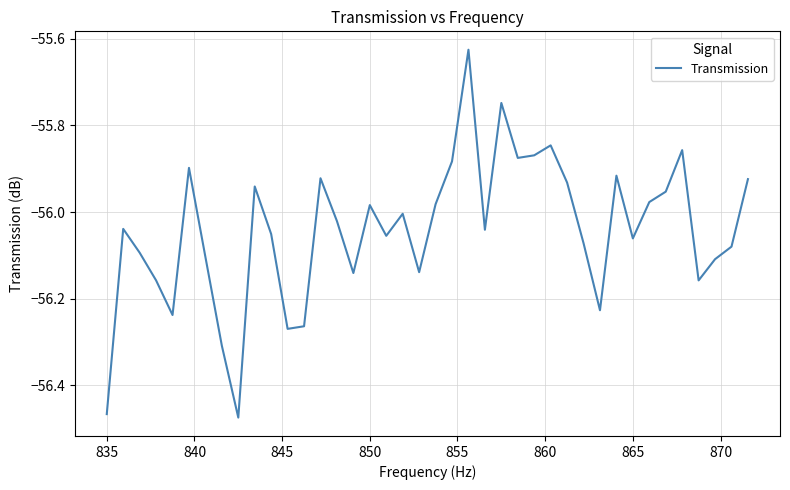

How many distinct data groups are displayed?

1